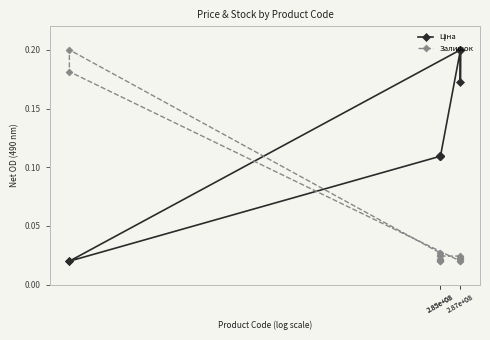

How many lines are shown in the chart?

2